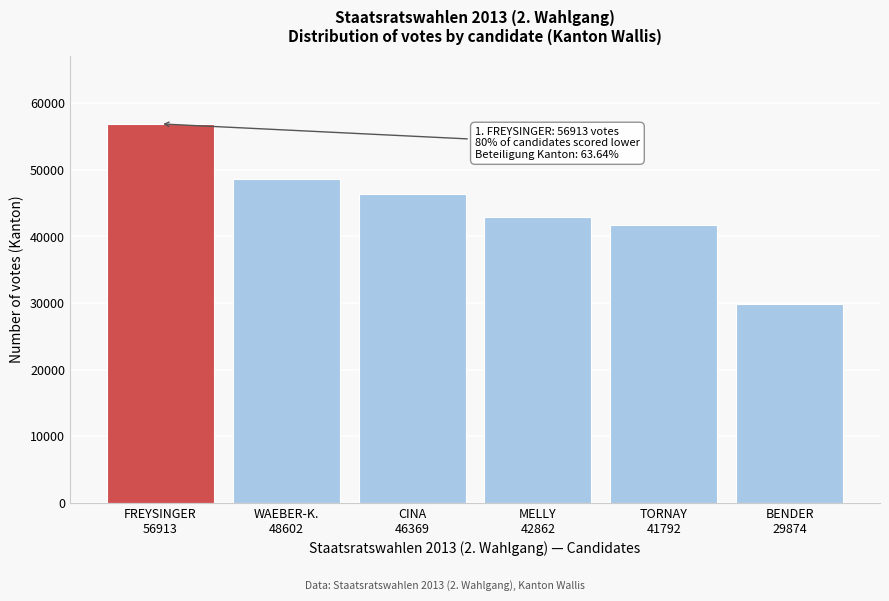

Reading left to right, what are all the values shown in this chart?

56913	48602	46369	42862	41792	29874